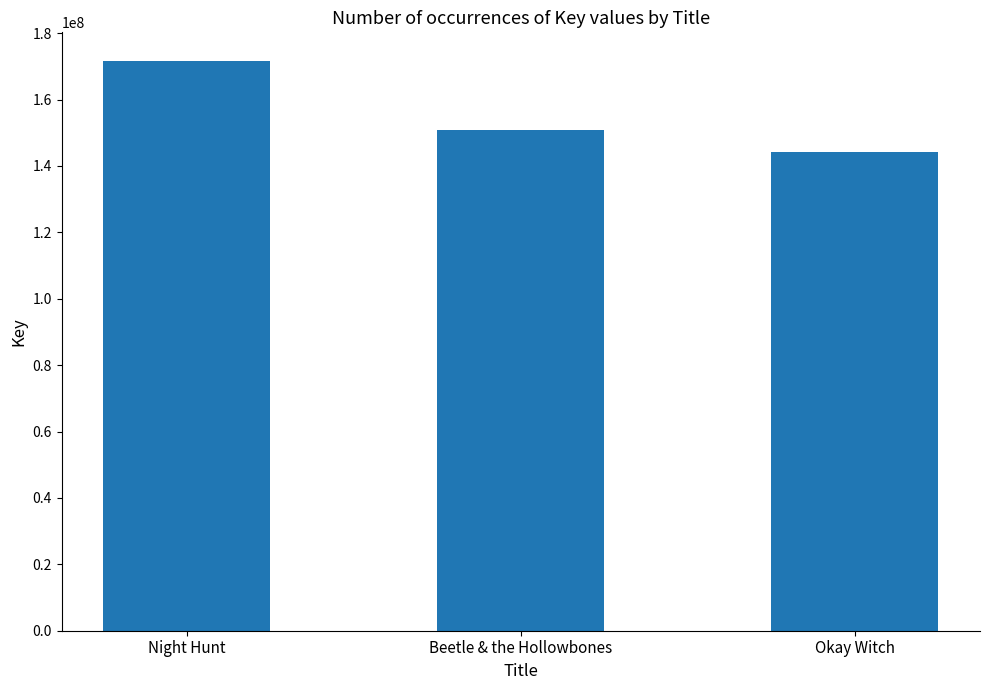

How many distinct data groups are displayed?

1